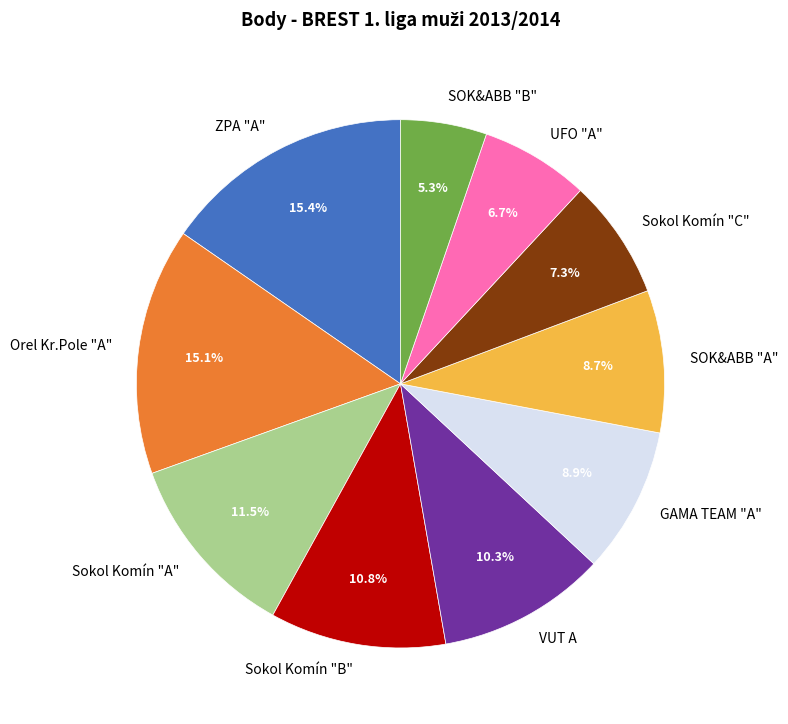

The GAMA TEAM "A" slice represents 9% of the pie. True or false?

True